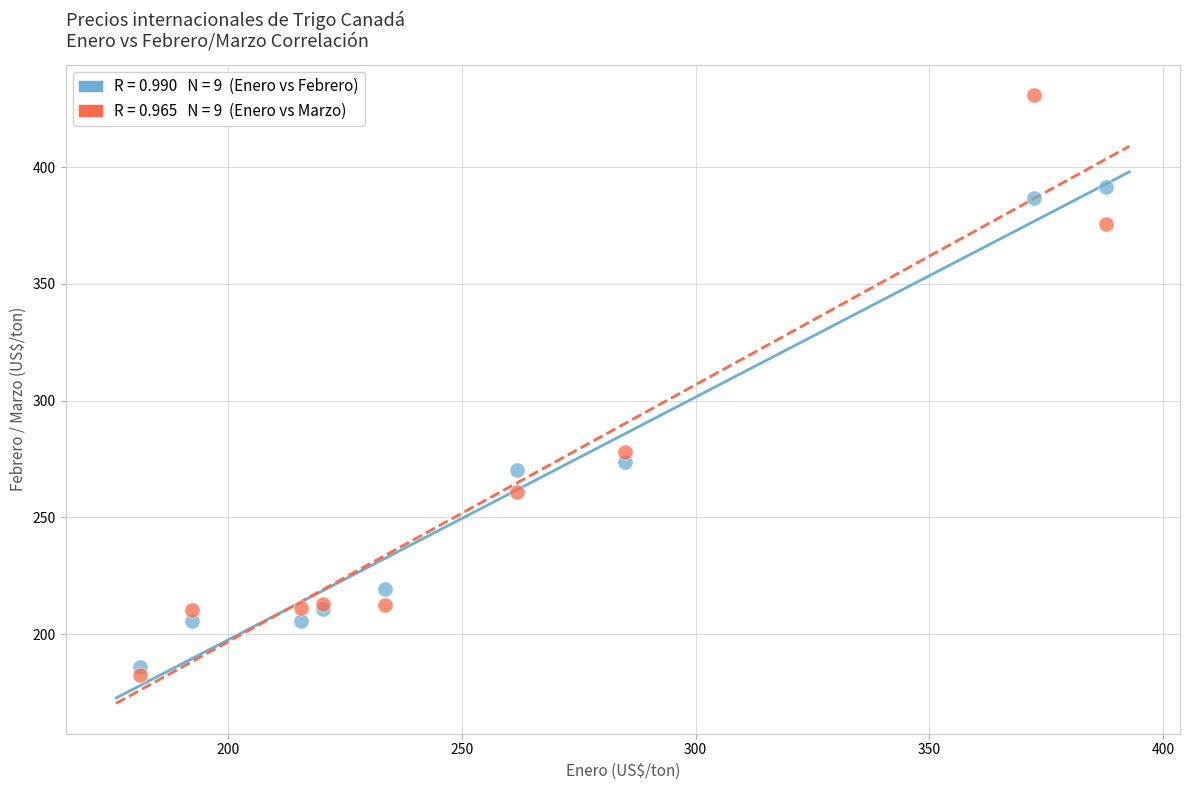

Across all series, what Y value is closest to 306?

278.1